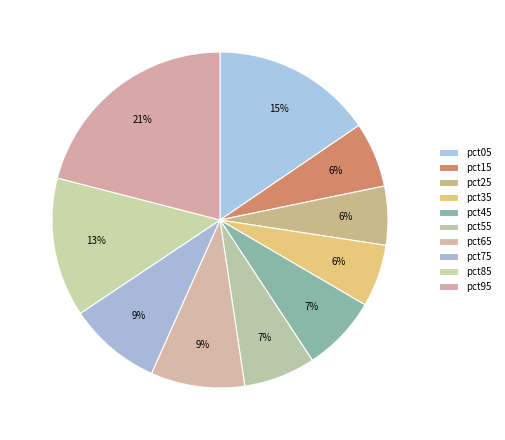

Count the number of slices in the pie.

10